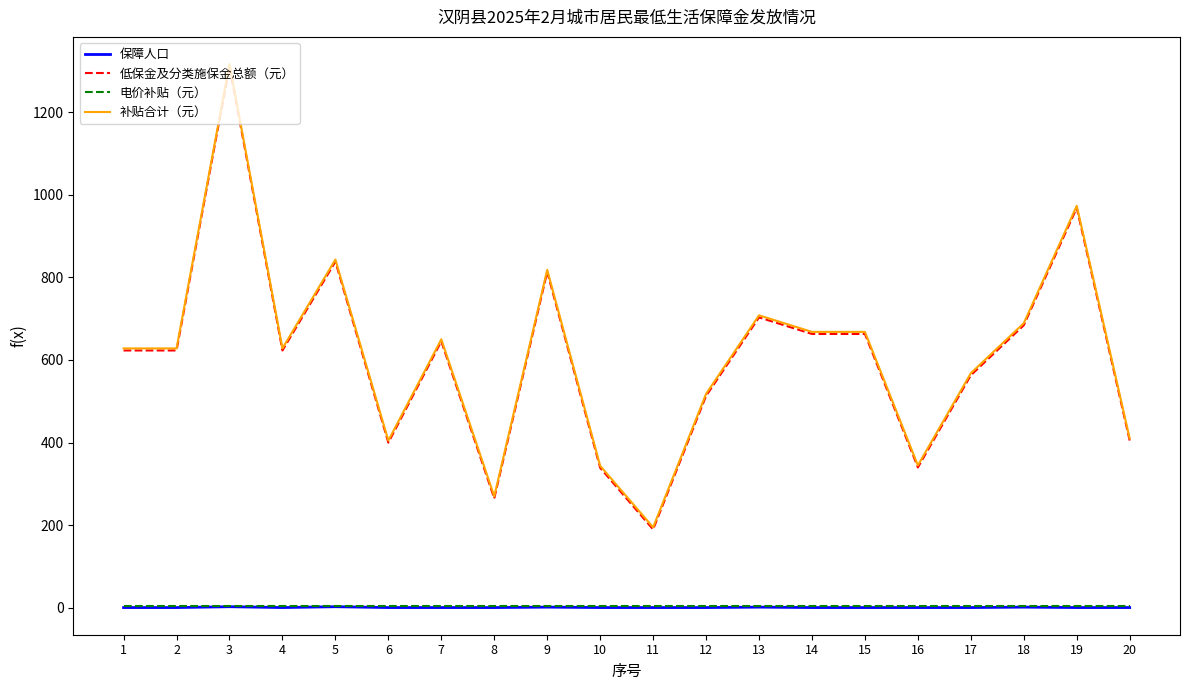

Is the value of 电价补贴（元） at 10 greater than the value of 低保金及分类施保金总额（元） at 14?

No